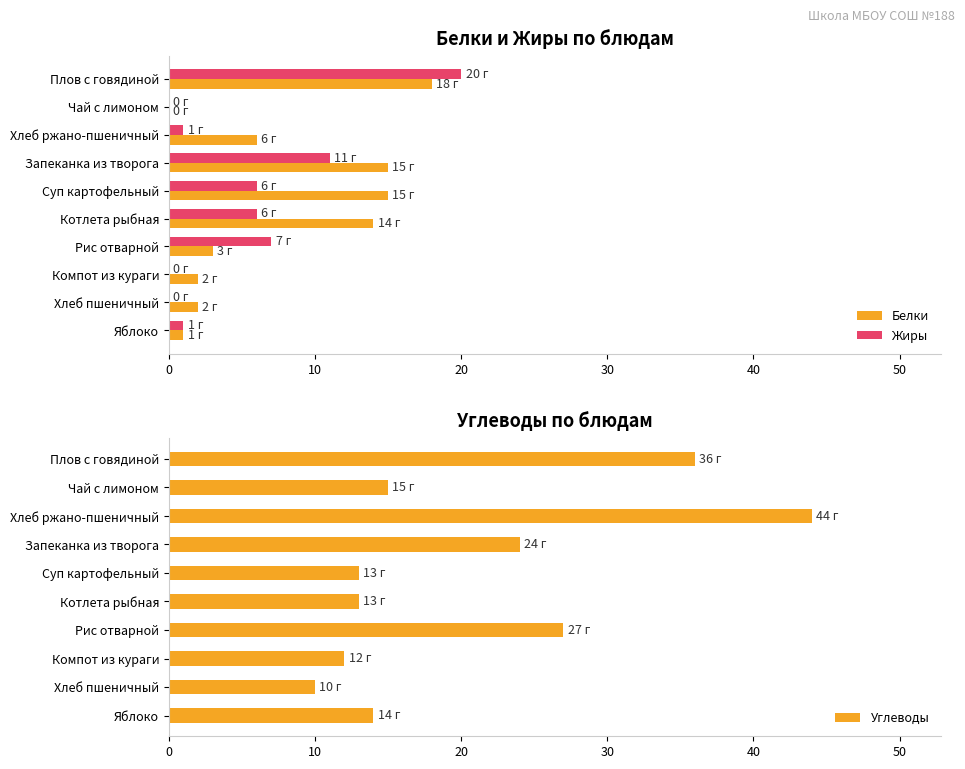

Which series changed the most between 8 and 9?

Углеводы